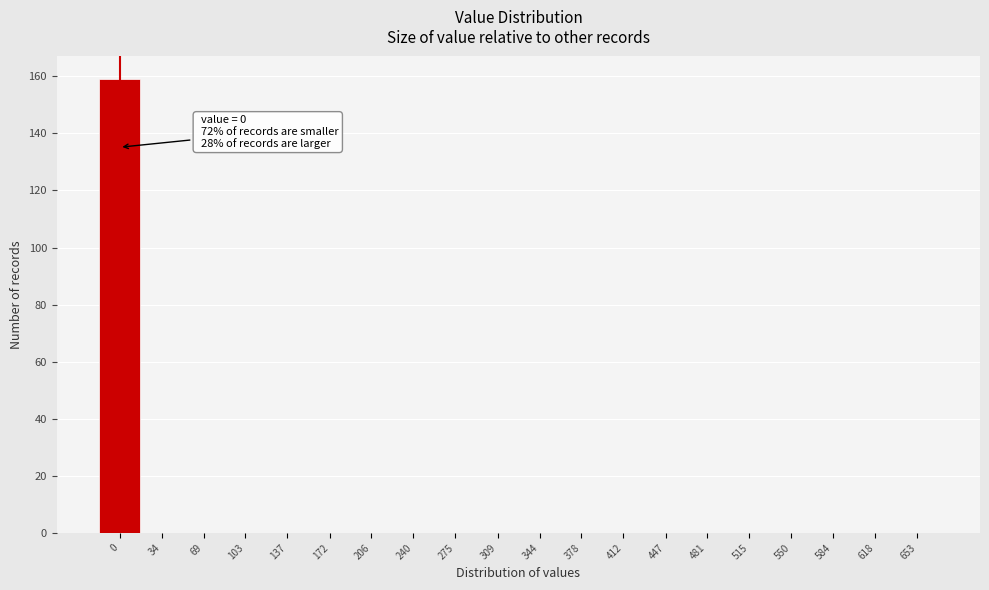

Reading left to right, list all the values displayed in this chart.

0=159	34=0	69=0	103=0	137=0	172=0	206=0	240=0	275=0	309=0	344=0	378=0	412=0	447=0	481=0	515=0	550=0	584=0	618=0	653=0